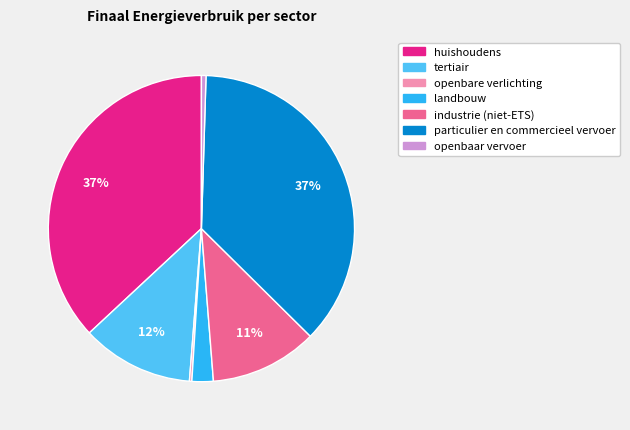

Which has a higher value, particulier en commercieel vervoer or tertiair?

particulier en commercieel vervoer